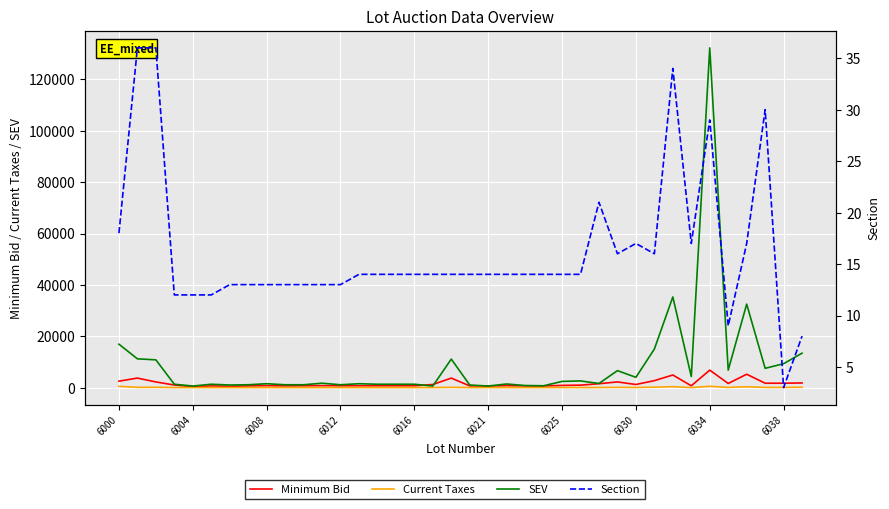

What is the spread (max minus min) of values at 30?

35266.0